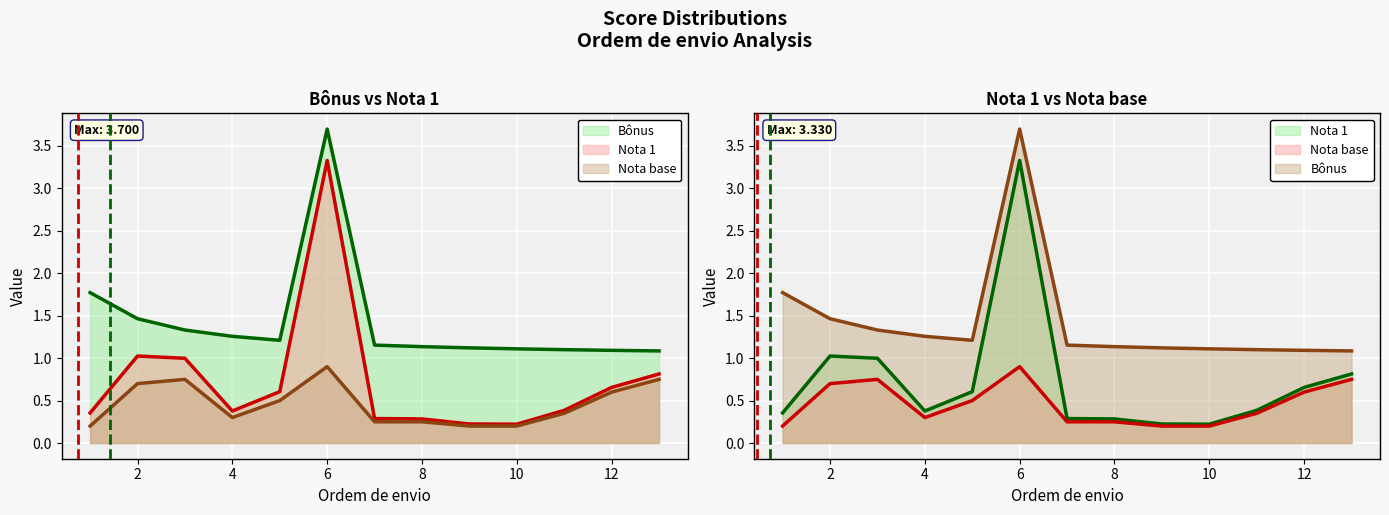

List the labels in order of Nota base value, smallest first.

1, 9, 10, 7, 8, 4, 11, 5, 12, 2, 3, 13, 6